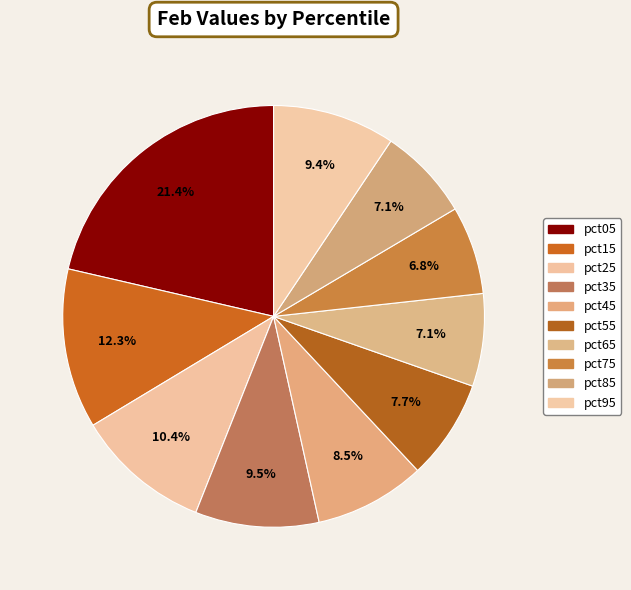

To the nearest percent, what percentage of the pie is pct35?

9%